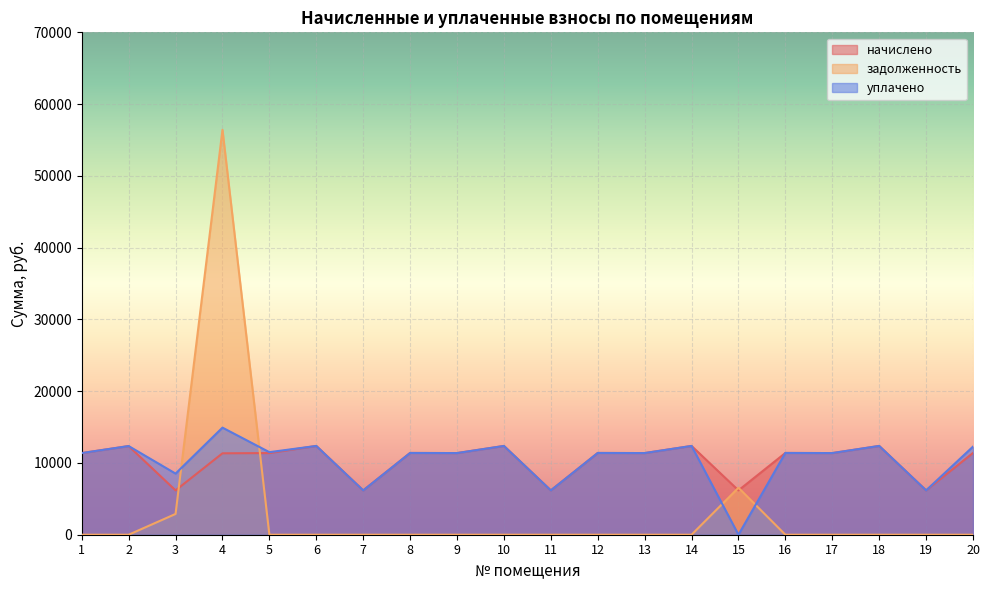

Which series has the largest total across all categories?

уплачено